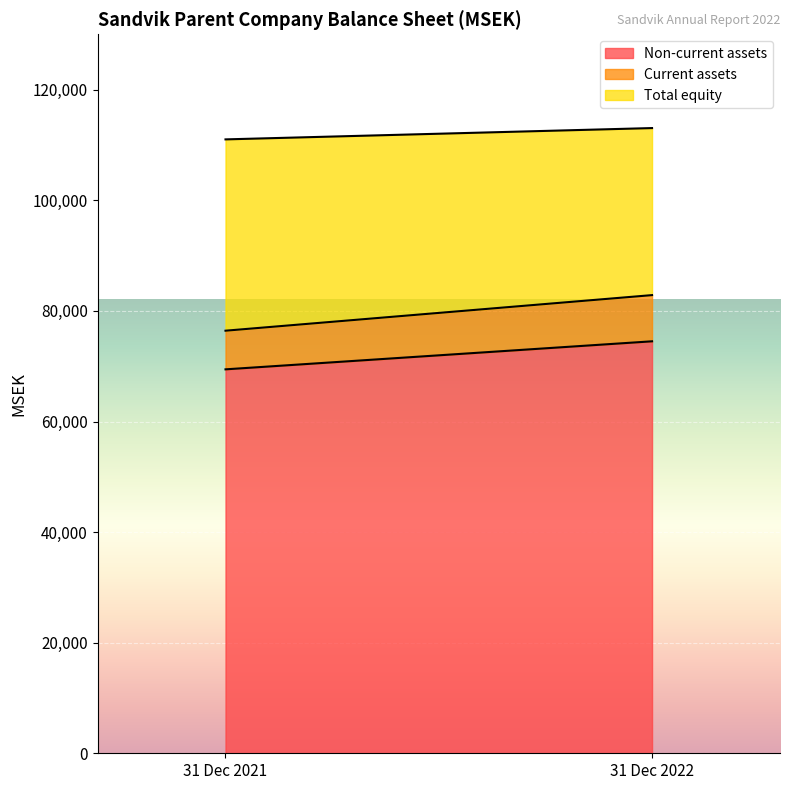

How many distinct data groups are displayed?

3